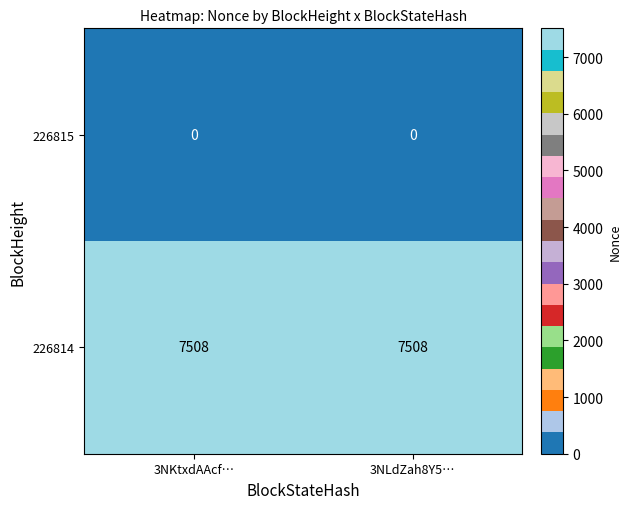

How many distinct data groups are displayed?

2